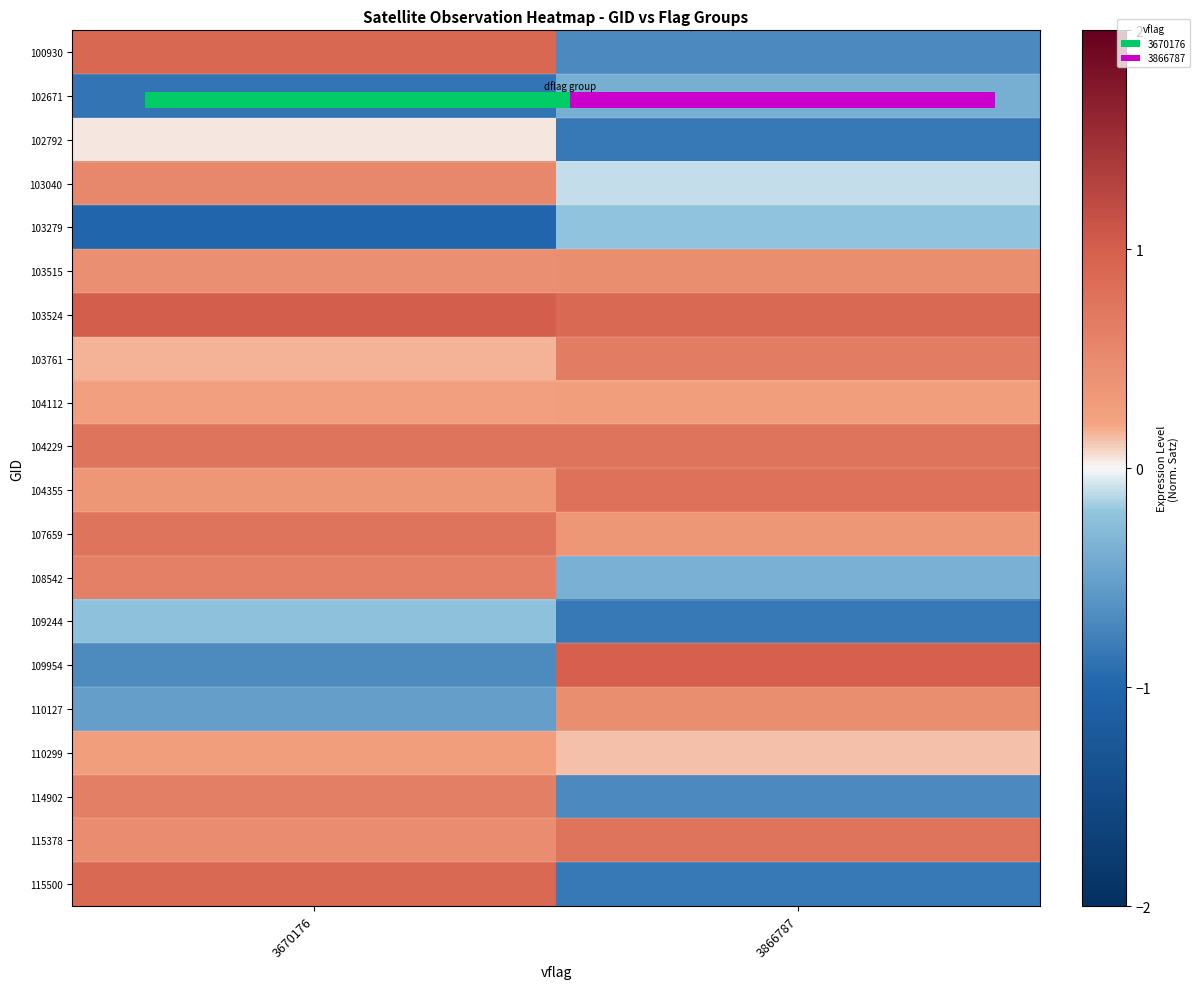

Count the 103040 values in the range 0 to 1.

1